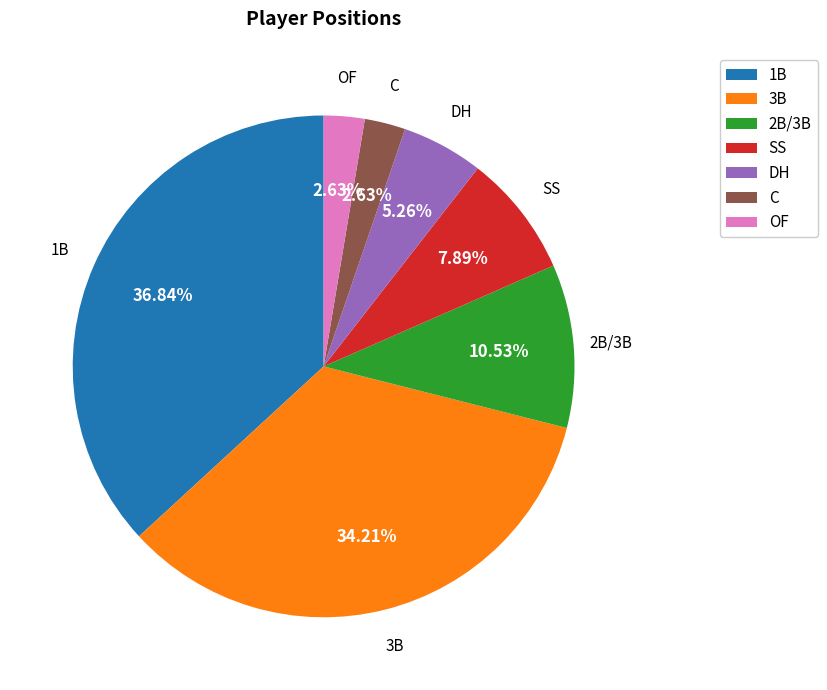

Which slice is the largest?

1B